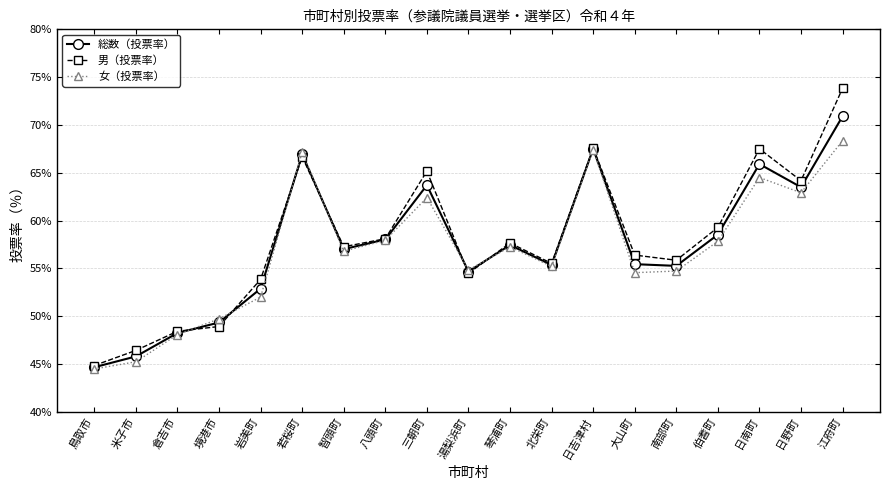

What value does the 男（投票率） series have at 日野町?

64.2